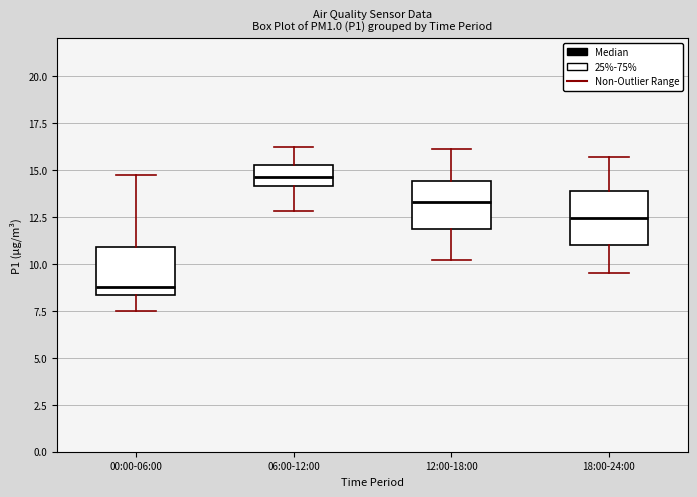

Where is the lower edge of the box for 12:00-18:00 on the y-axis? The values are not printed on the chart, so give them approximately, as read against the axis.

12.0